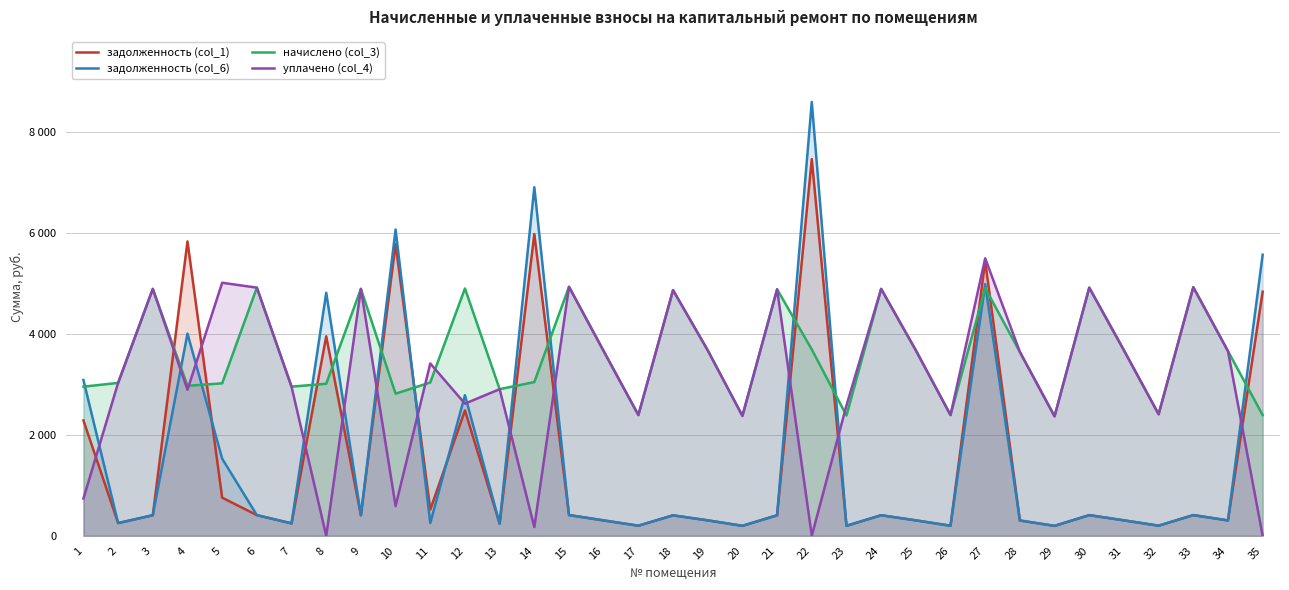

At which label is задолженность (col_6) closest to 4397?

4